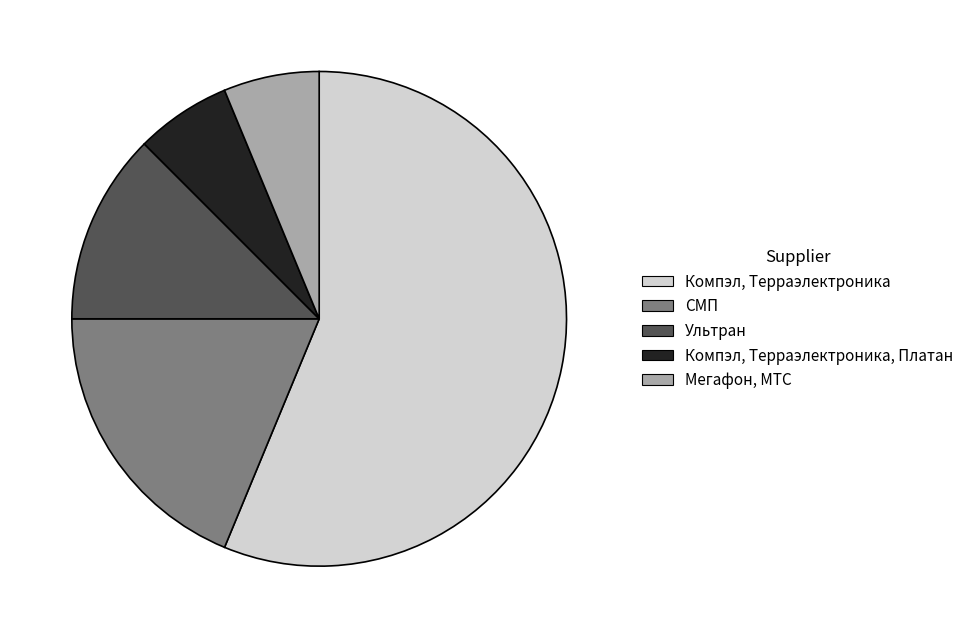

Between СМП and Компэл, Терраэлектроника, Платан, which is larger?

СМП